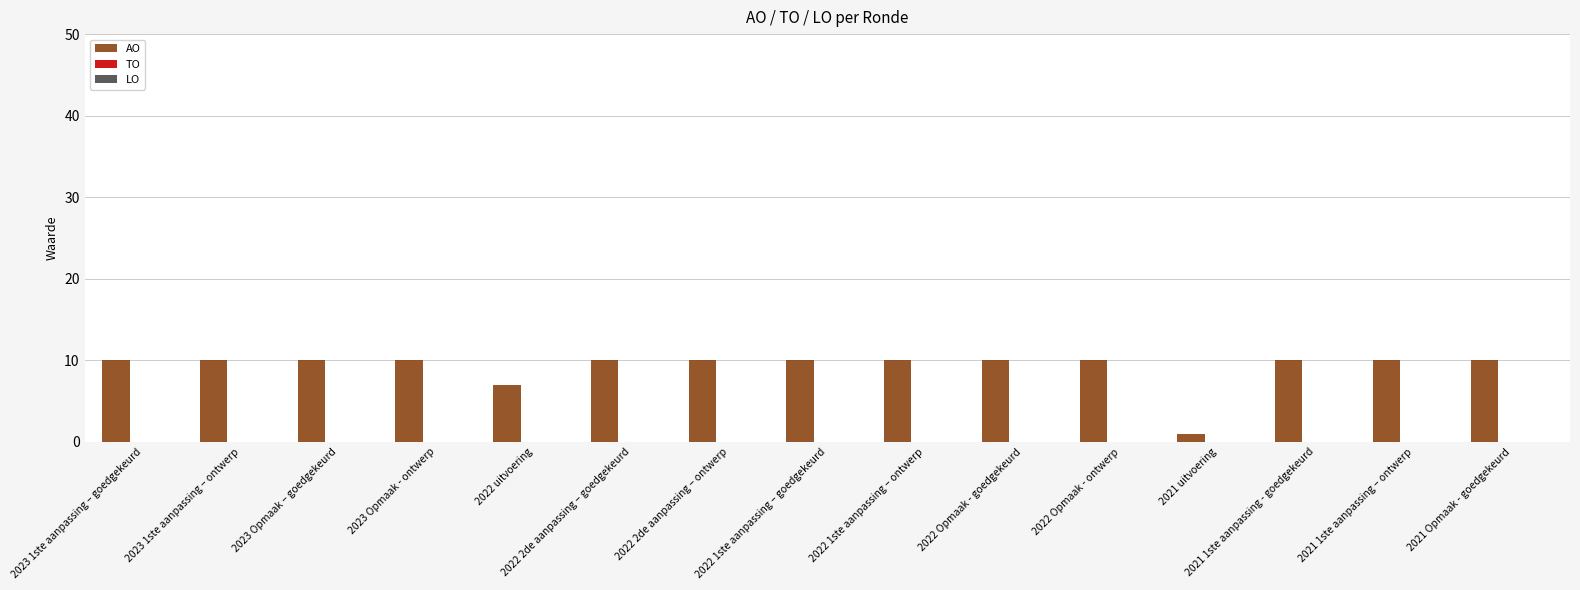

Reading right to left, transcribe all the data shown in this chart.

10	10	10	1	10	10	10	10	10	10	7	10	10	10	10